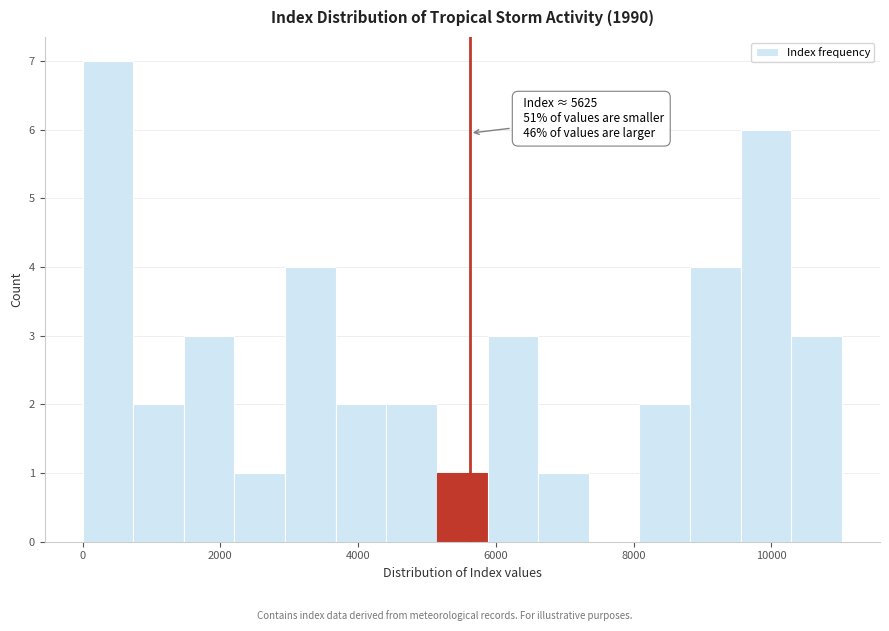

Read against the x-axis, roughly where is the centre of the tallest bar?

400